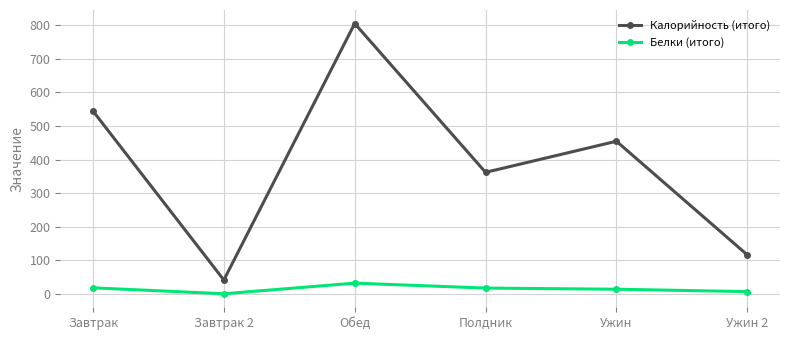

The Белки (итого) series shows 6.8 at Ужин 2. True or false?

True